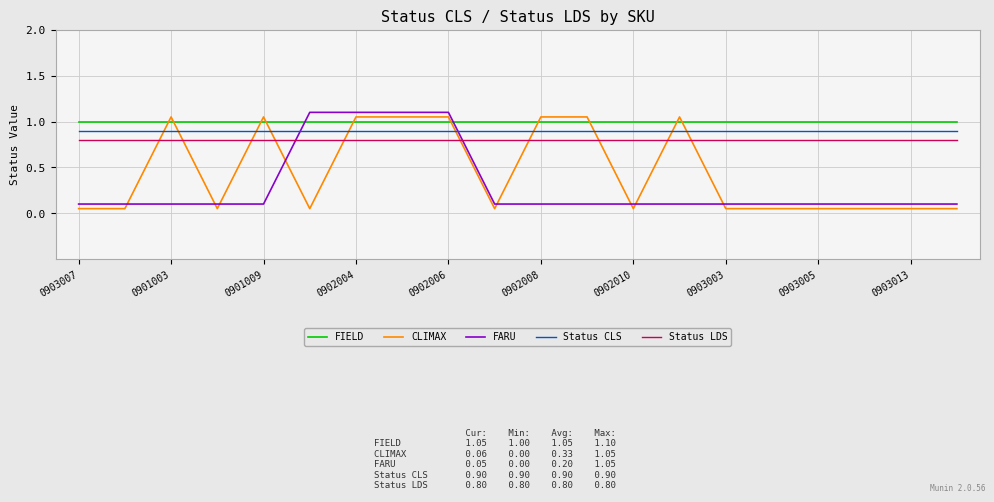

What is the highest value of the FIELD series?

1.0